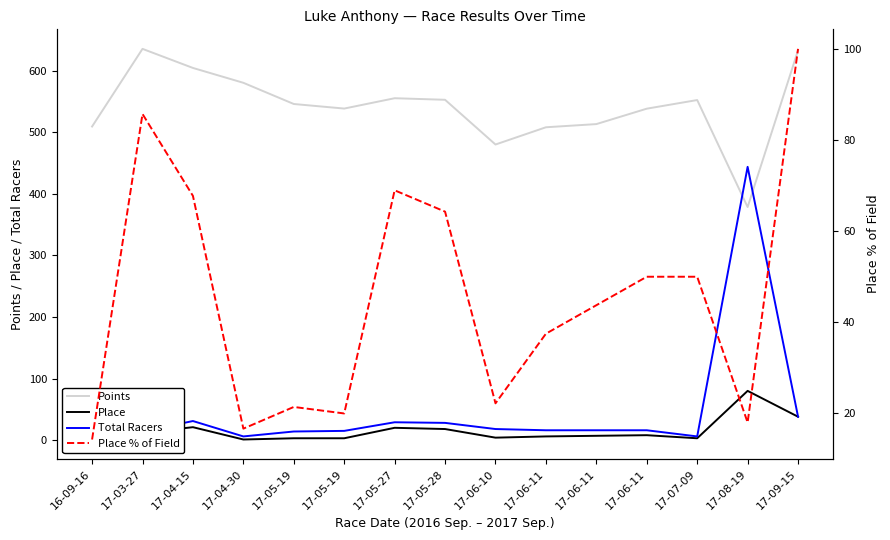

Where is the first local maximum for Points?

17-03-27